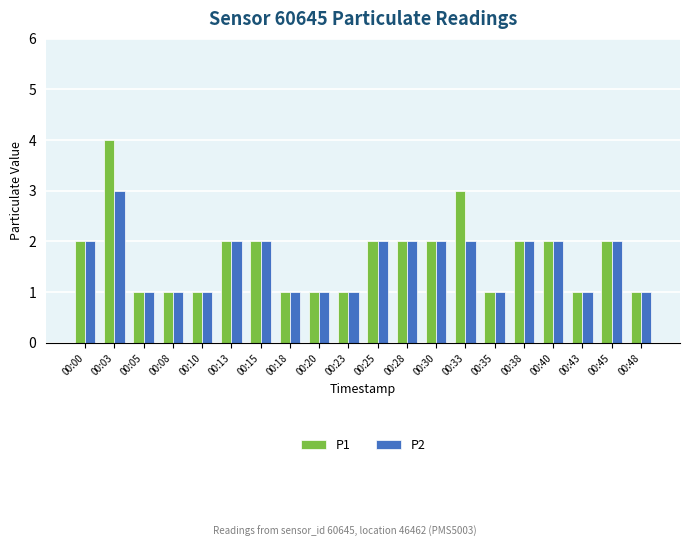

What is the approximate value of P1 at 00:25?

2